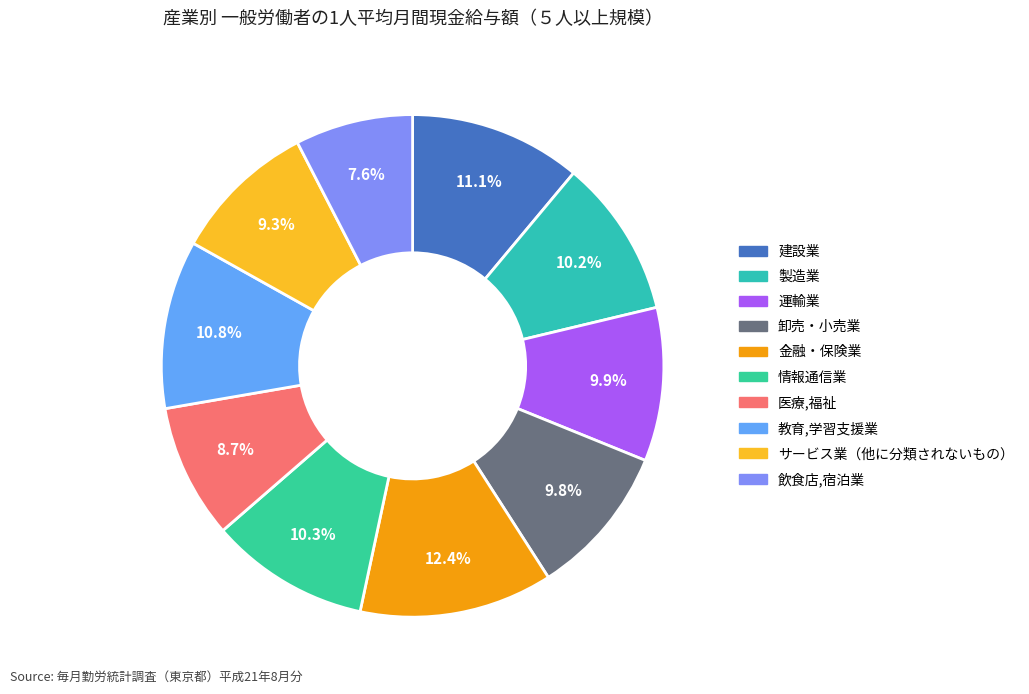

To the nearest percent, what is the combined percentage of 金融・保険業 and 運輸業?

22%